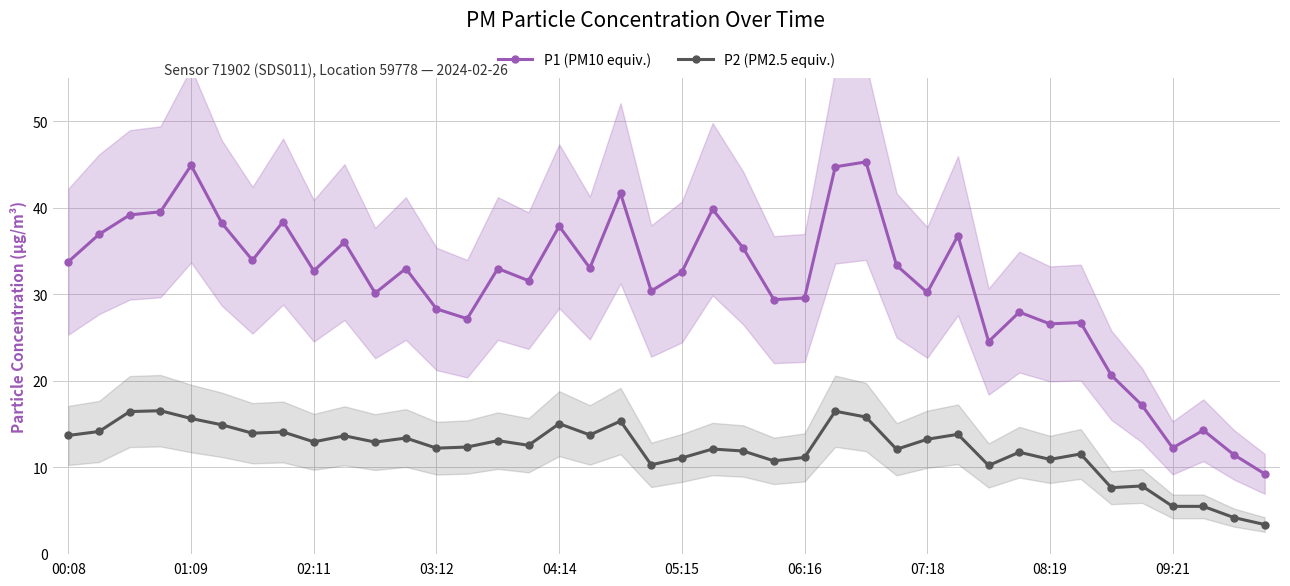

How many lines are shown in the chart?

2